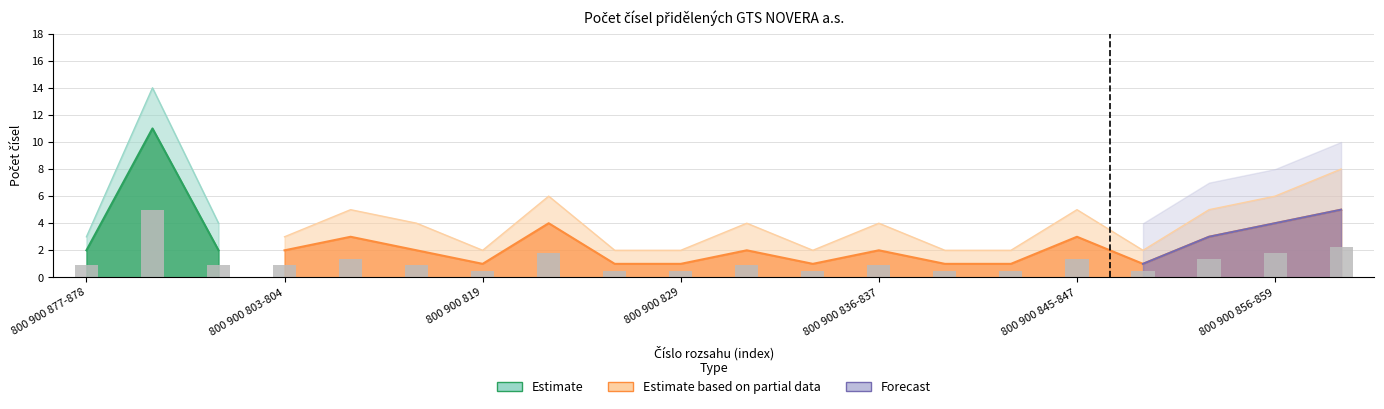

What is the label of the 19th bar from the right?

800 900 880-890